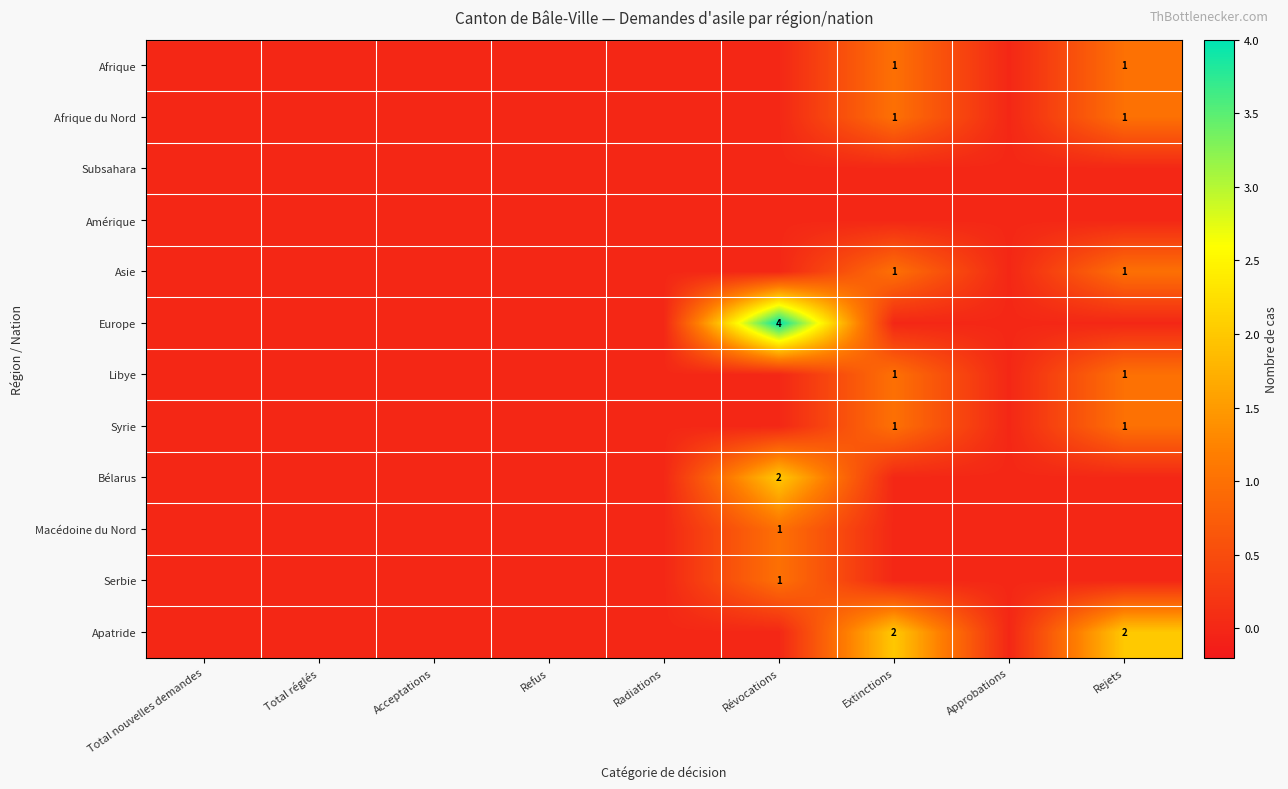

Which category has the highest value in the row_2 series?

Total nouvelles demandes